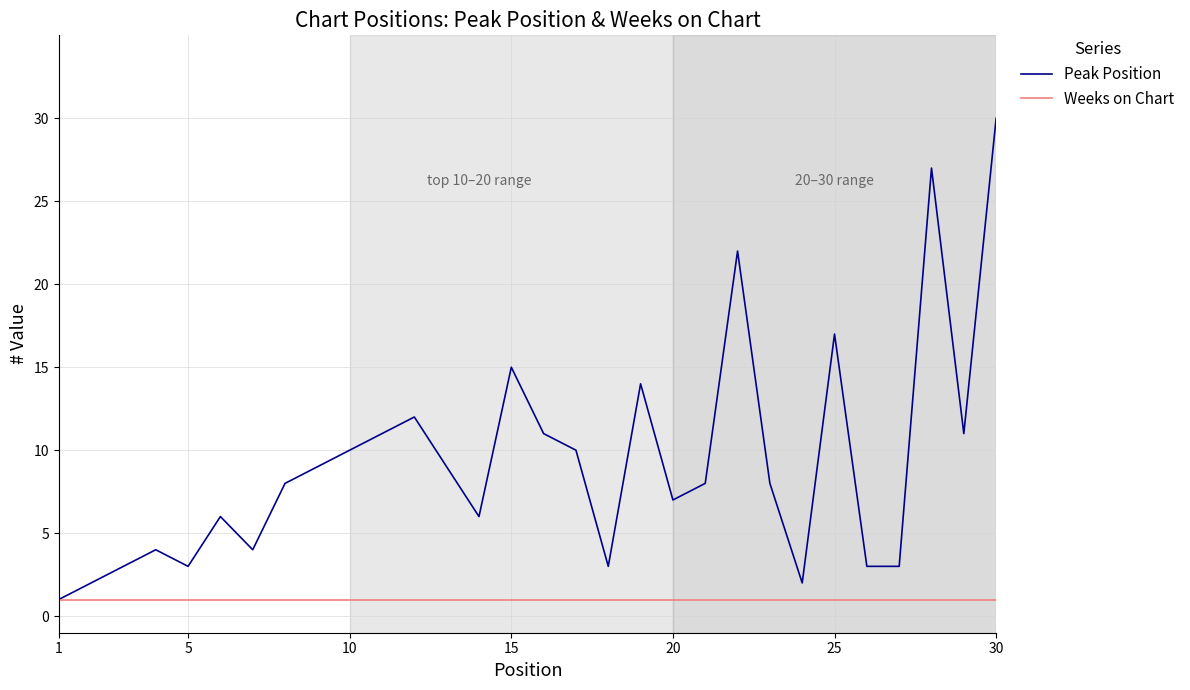

Rank the series by their average value, from highest to lowest.

Peak Position, Weeks on Chart